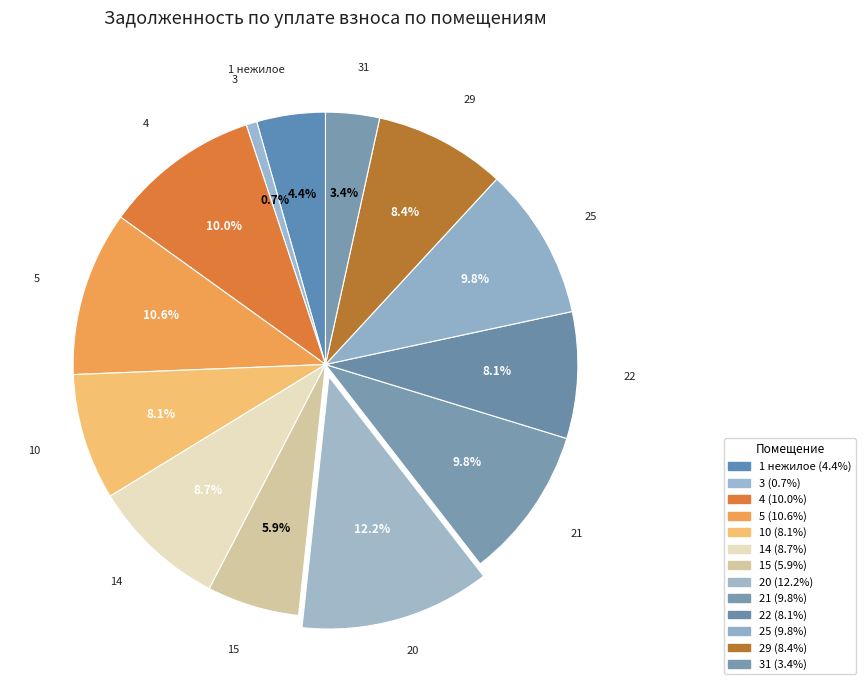

To the nearest percent, what portion does 15 represent?

6%